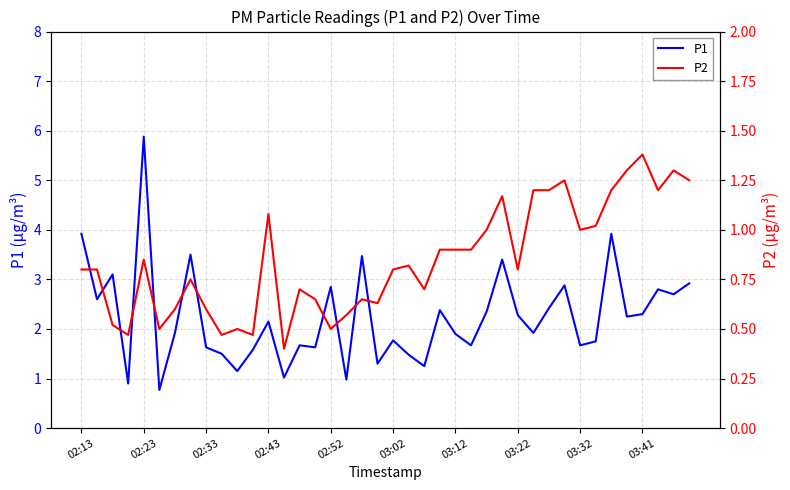

What is the smallest value displayed?

0.4